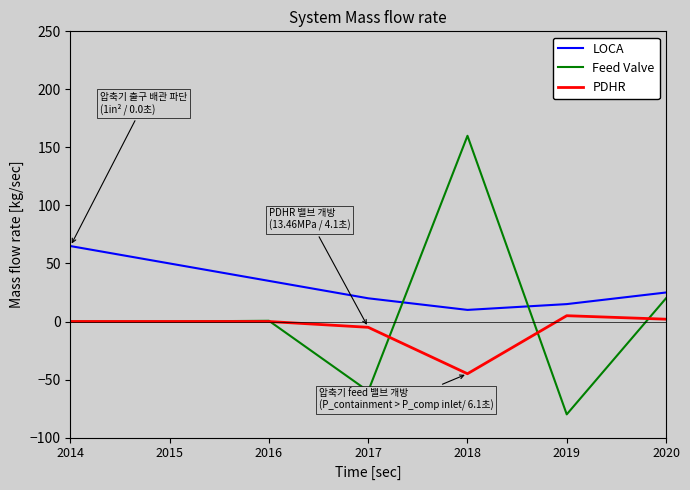

What is the total value across all series at 2017?

-45.0